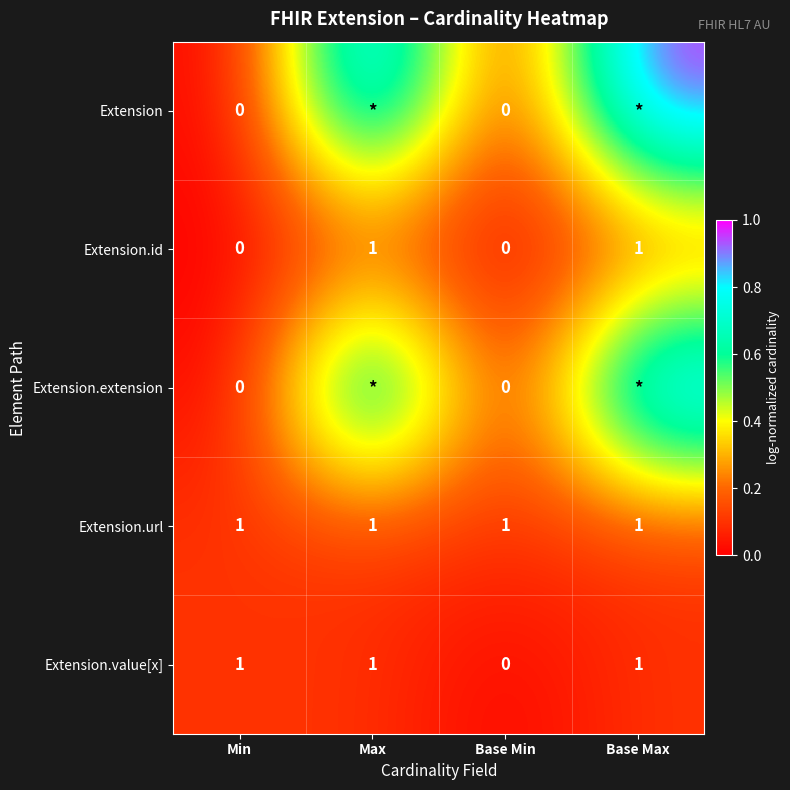

Is the value of Extension.id at Base Max greater than the value of Extension.extension at Min?

Yes